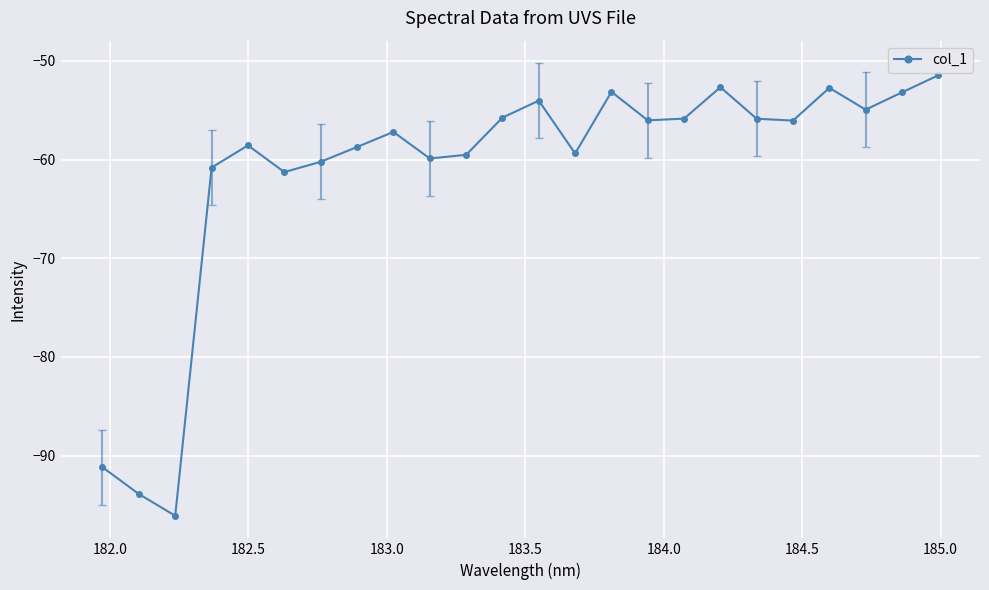

What is the value of the 15th point from the left?

-53.1